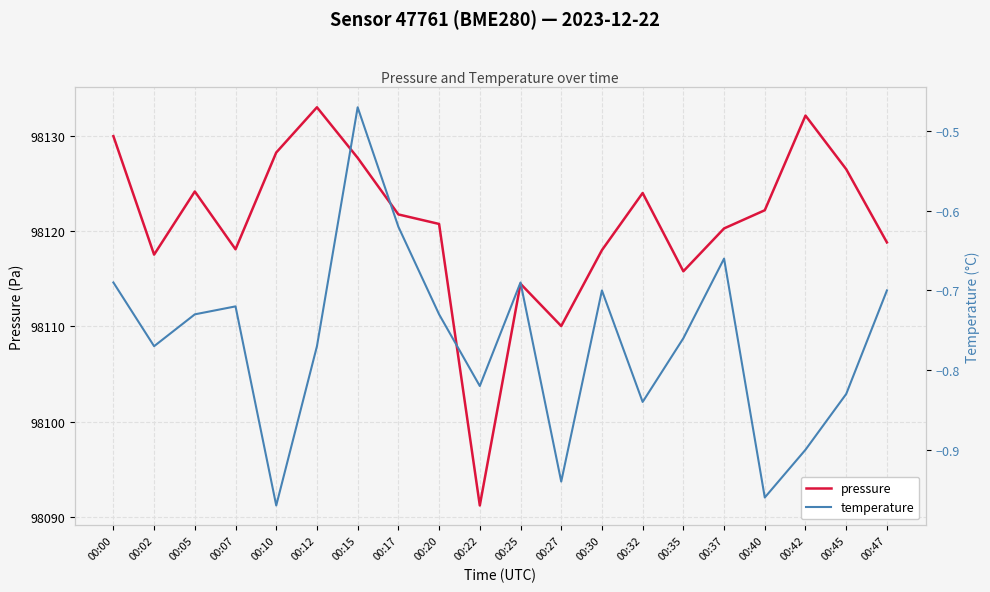

List the labels in order of pressure value, largest first.

00:12, 00:42, 00:00, 00:10, 00:15, 00:45, 00:05, 00:32, 00:40, 00:17, 00:20, 00:37, 00:47, 00:07, 00:30, 00:02, 00:35, 00:25, 00:27, 00:22